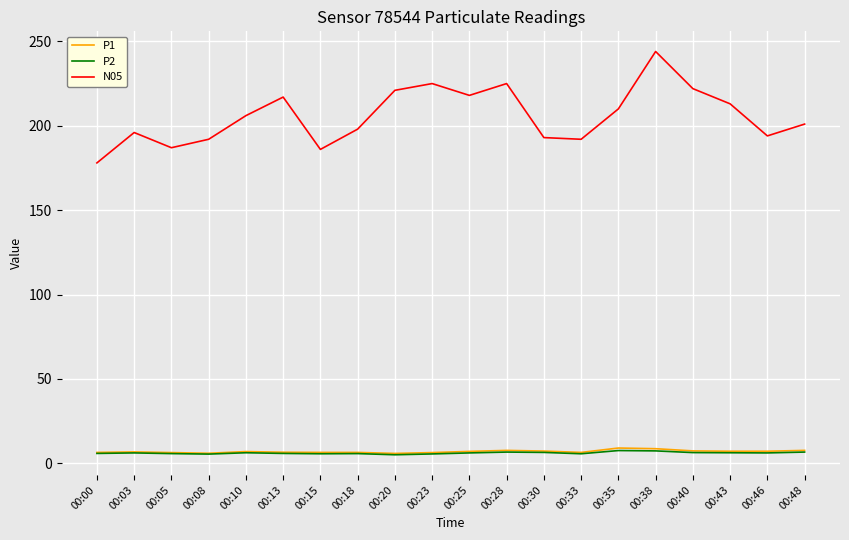

How many values in the N05 series are below 206?

10